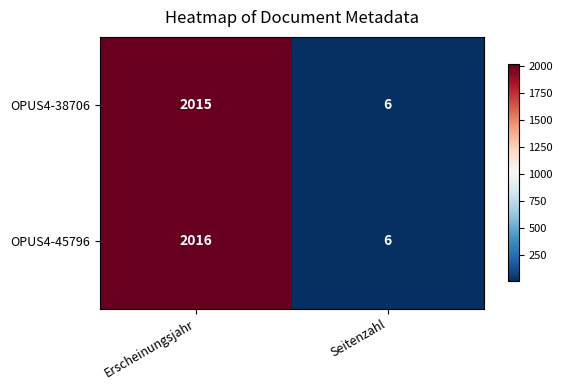

Which series has the largest range (max minus min)?

OPUS4-45796